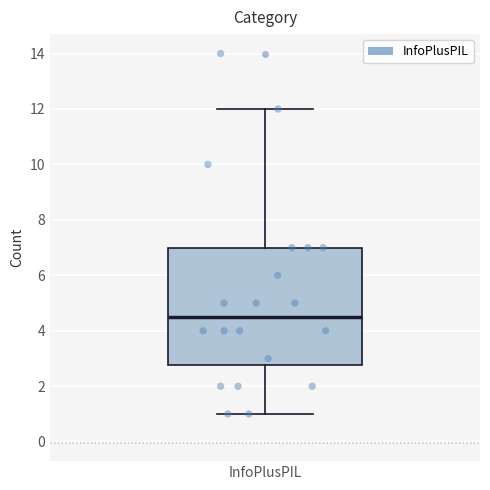

Transcribe this box plot: give where the median line is, the range the box spans, and where the two whiskers end, as read against the y-axis. The values are not printed on the chart, so give them approximately, as read against the axis.

median 4.6, box 2.8 to 7.0, whiskers 1.0 to 12.0